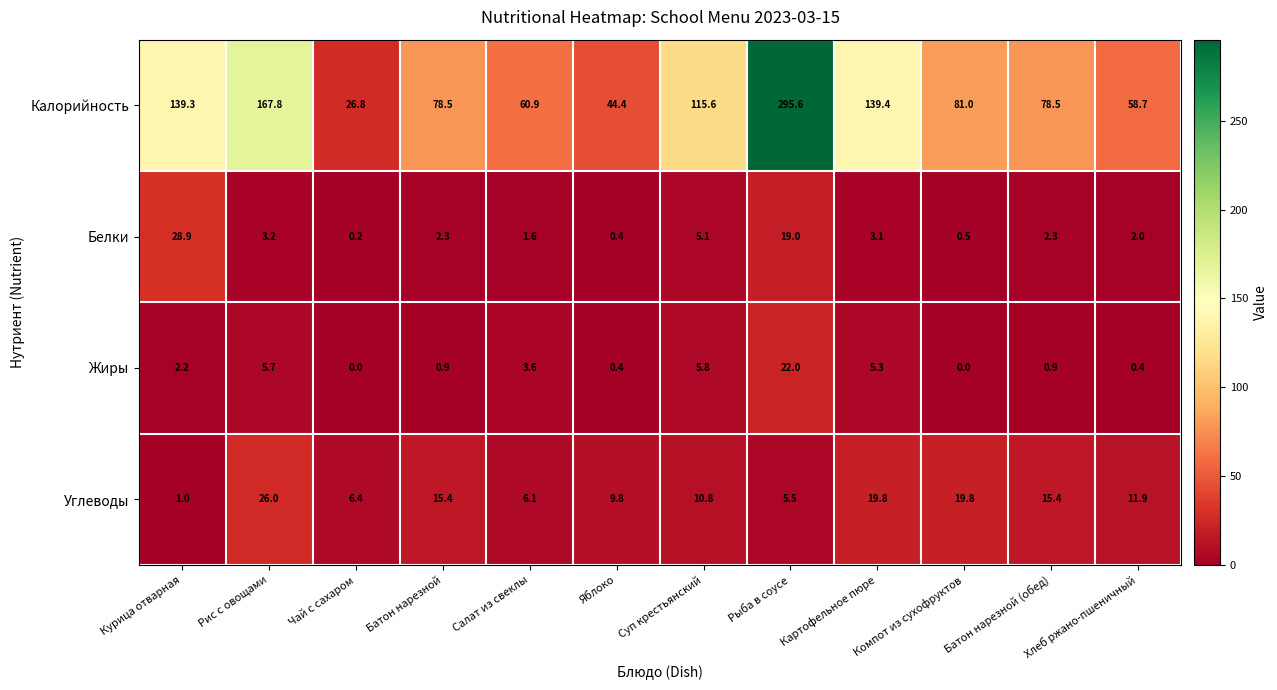

Rank the series by their maximum value, from highest to lowest.

Калорийность, Белки, Углеводы, Жиры